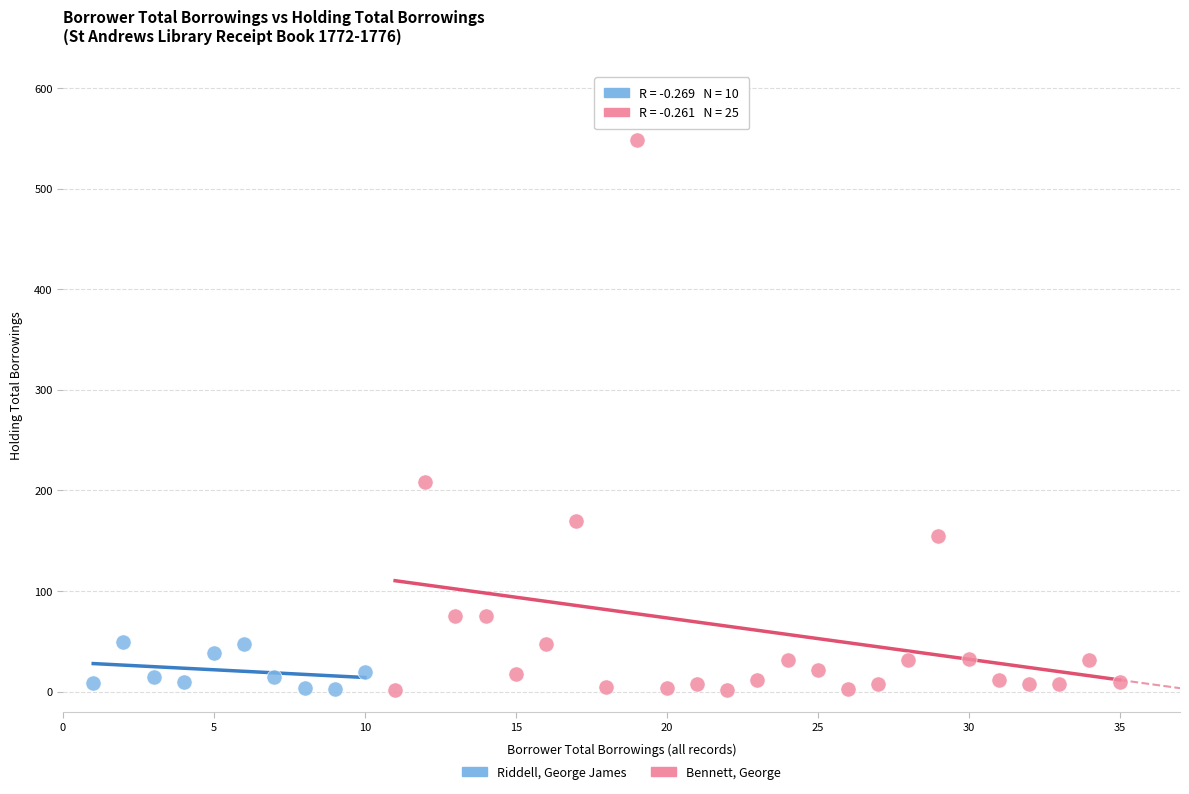

Which series reaches the maximum Y coordinate?

Bennett, George